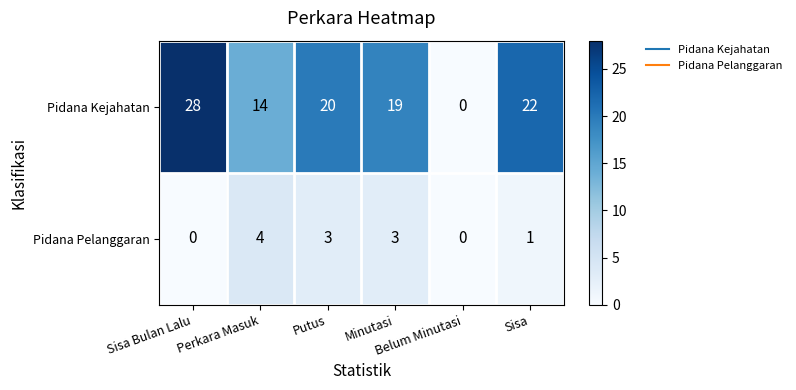

Which series has the widest spread of values?

Pidana Kejahatan